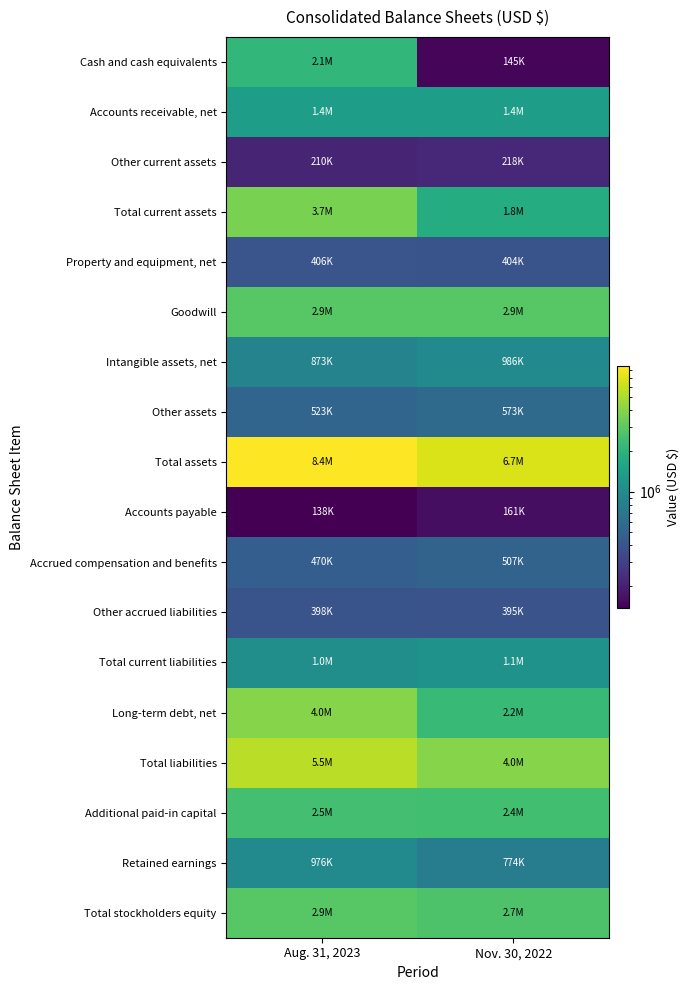

Reading left to right, list all the values displayed in this chart.

Cash and cash equivalents: Aug. 31, 2023=2112792	Nov. 30, 2022=145382
Accounts receivable, net: Aug. 31, 2023=1379437	Nov. 30, 2022=1390474
Other current assets: Aug. 31, 2023=209736	Nov. 30, 2022=218476
Total current assets: Aug. 31, 2023=3701965	Nov. 30, 2022=1754332
Property and equipment, net: Aug. 31, 2023=406297	Nov. 30, 2022=403829
Goodwill: Aug. 31, 2023=2897048	Nov. 30, 2022=2904402
Intangible assets, net: Aug. 31, 2023=873091	Nov. 30, 2022=985572
Other assets: Aug. 31, 2023=523032	Nov. 30, 2022=573092
Total assets: Aug. 31, 2023=8449542	Nov. 30, 2022=6669768
Accounts payable: Aug. 31, 2023=137524	Nov. 30, 2022=161190
Accrued compensation and benefits: Aug. 31, 2023=470351	Nov. 30, 2022=506966
Other accrued liabilities: Aug. 31, 2023=398314	Nov. 30, 2022=395304
Total current liabilities: Aug. 31, 2023=1045572	Nov. 30, 2022=1132123
Long-term debt, net: Aug. 31, 2023=3973467	Nov. 30, 2022=2224288
Total liabilities: Aug. 31, 2023=5546020	Nov. 30, 2022=3973864
Additional paid-in capital: Aug. 31, 2023=2471939	Nov. 30, 2022=2428313
Retained earnings: Aug. 31, 2023=975591	Nov. 30, 2022=774114
Total stockholders equity: Aug. 31, 2023=2903522	Nov. 30, 2022=2695904